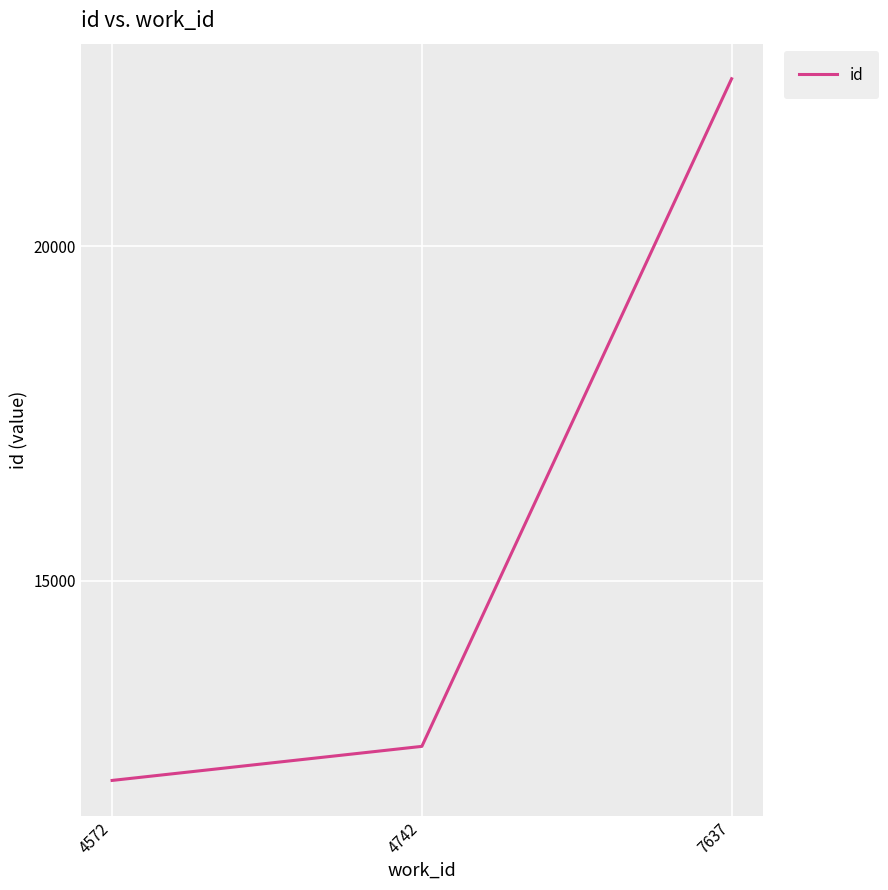

What is the greatest value displayed?

22500